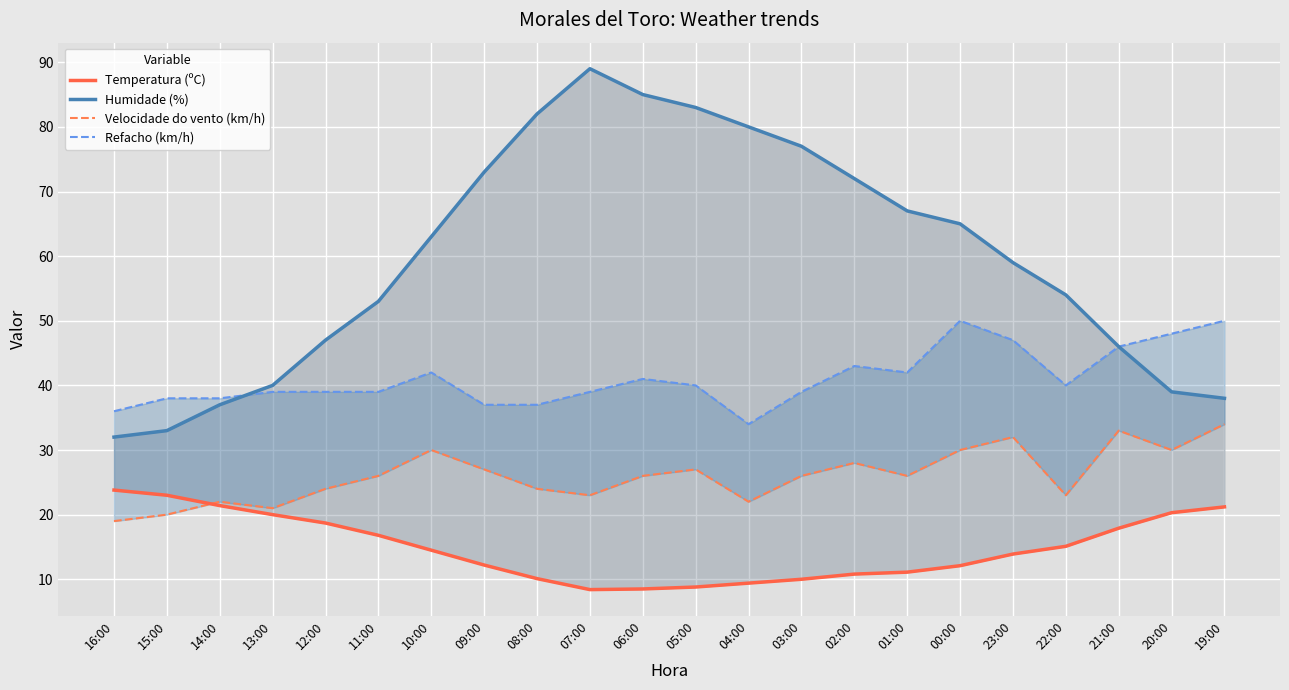

After their last crossing, which series has the higher values: Refacho (km/h) or Humidade (%)?

Humidade (%)